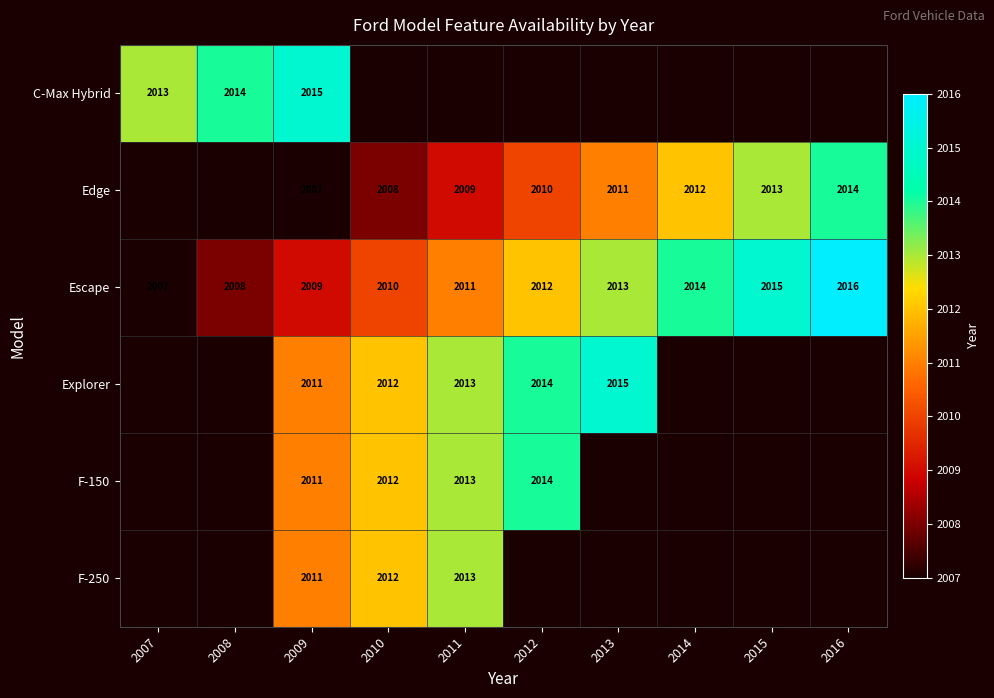

At how many categories does at least one series exceed 2014?

4